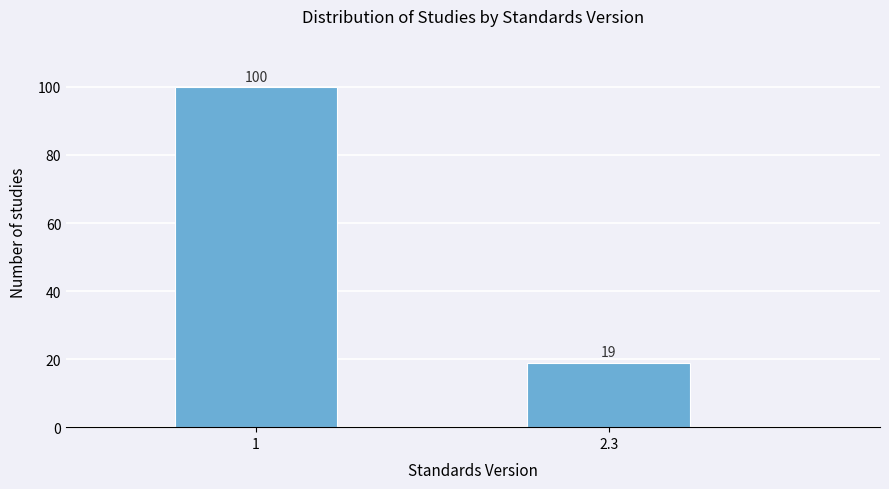

Reading right to left, what are all the values shown in this chart?

2.3=19	1=100